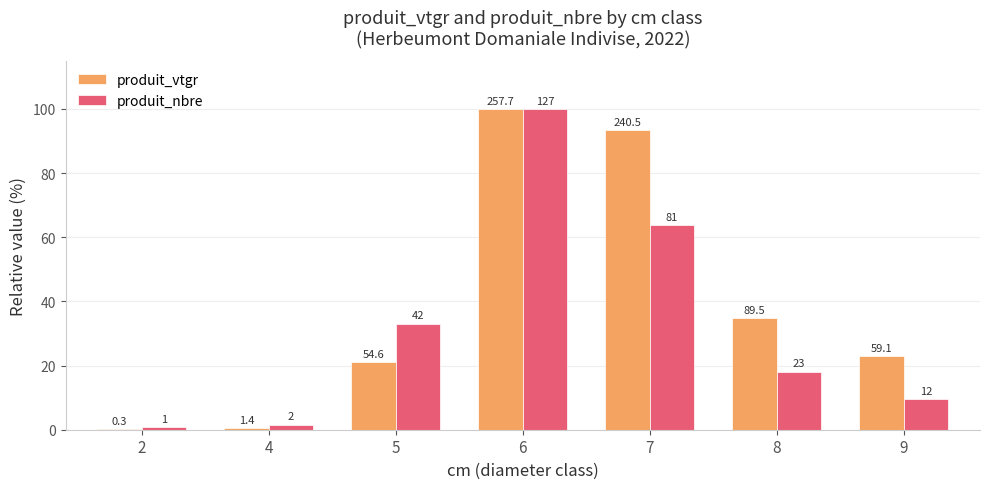

Is it true that produit_nbre equals 63.8 at 7?

True